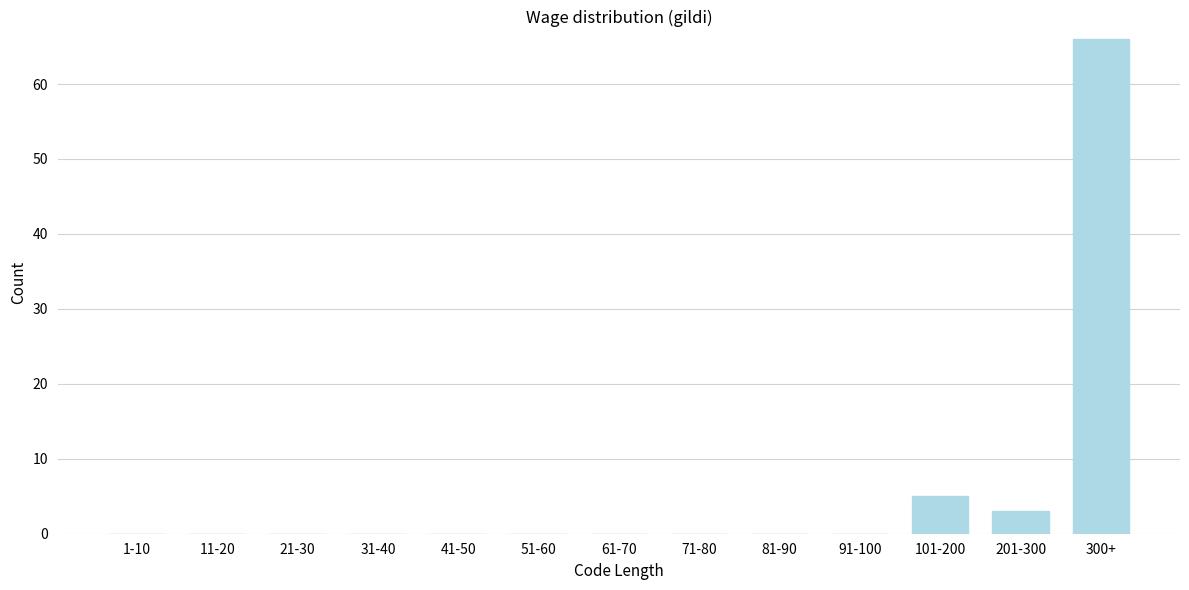

Reading left to right, transcribe all the data shown in this chart.

1-10=0	11-20=0	21-30=0	31-40=0	41-50=0	51-60=0	61-70=0	71-80=0	81-90=0	91-100=0	101-200=5	201-300=3	300+=66